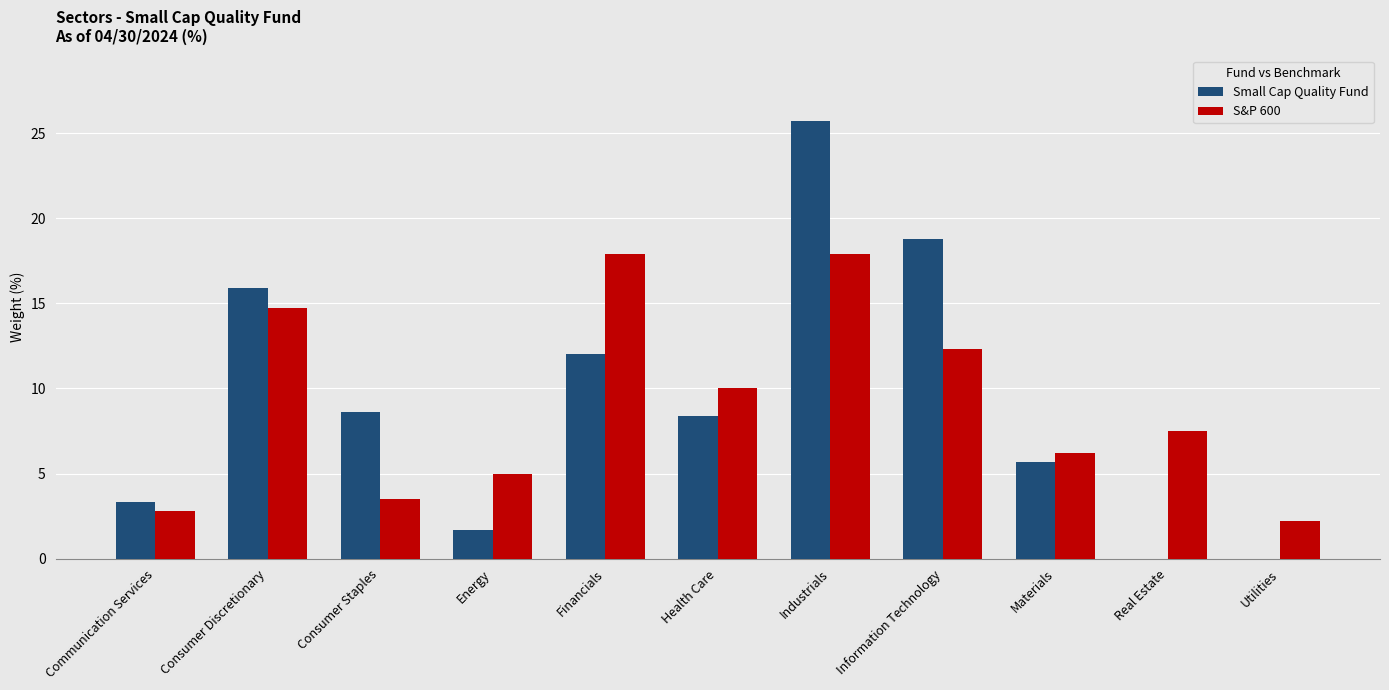

Between Industrials and Utilities, which series saw the biggest shift?

Small Cap Quality Fund